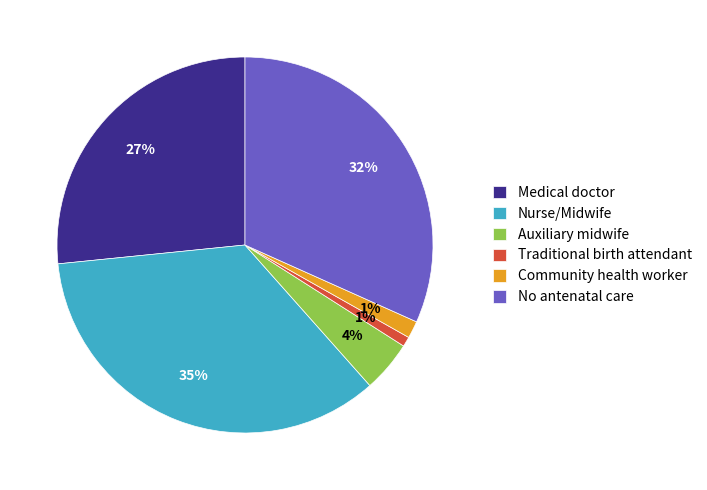

To the nearest percent, what portion does Nurse/Midwife represent?

35%